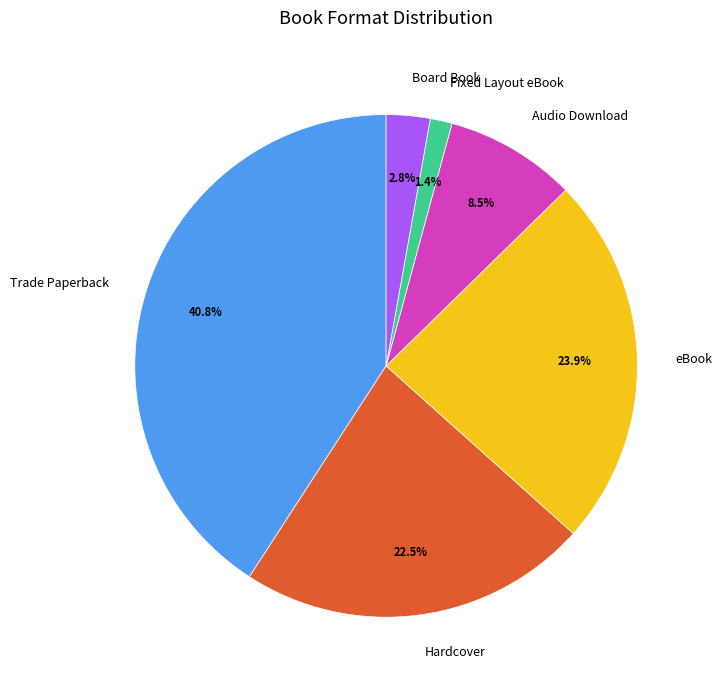

How much of the chart is everything except Hardcover?

77.5%